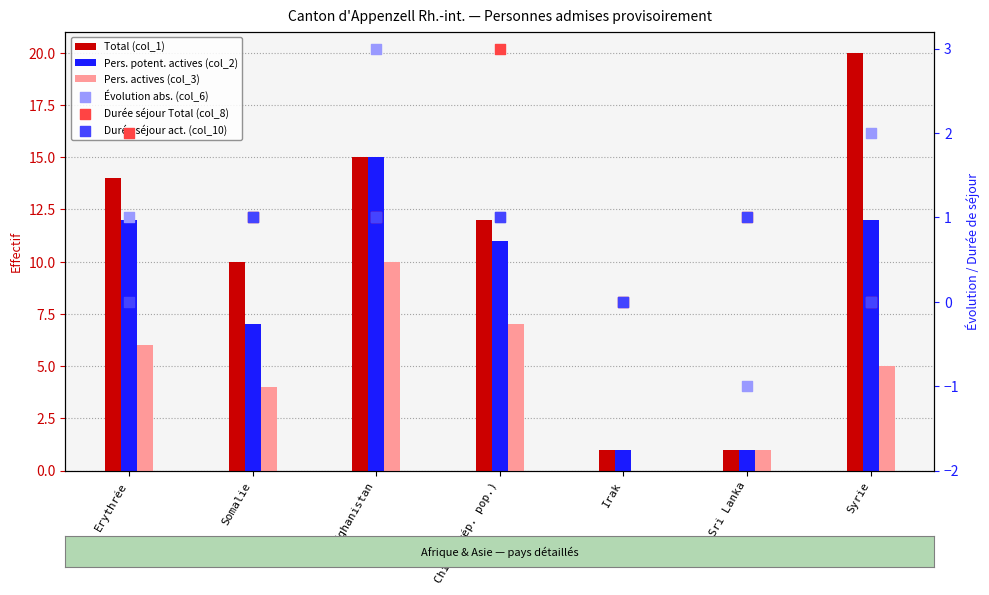

Which series has the largest Y range (max minus min)?

Total (col_1)